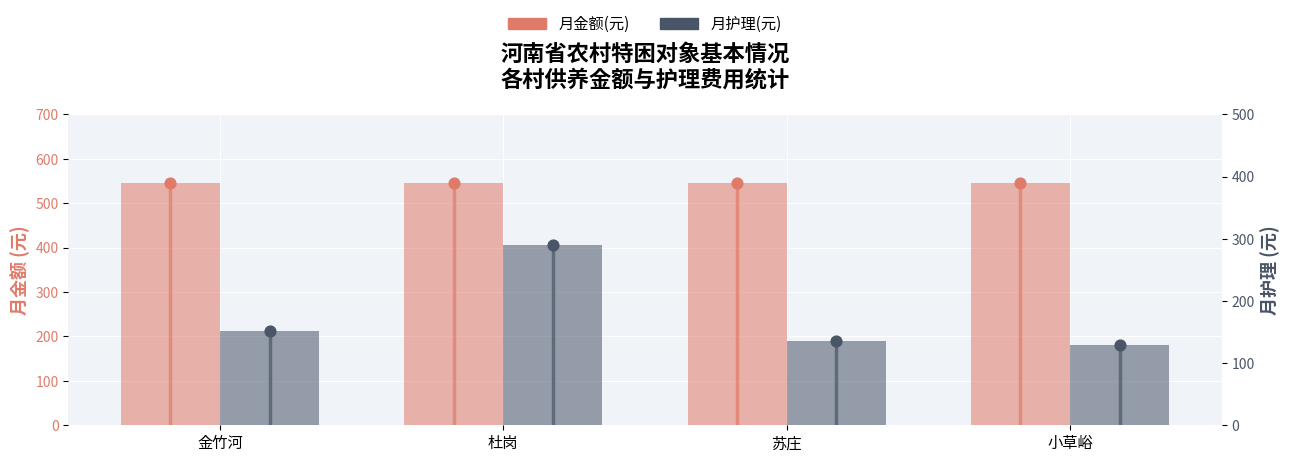

What are all the series names shown in the legend?

月金额(元), 月护理(元)